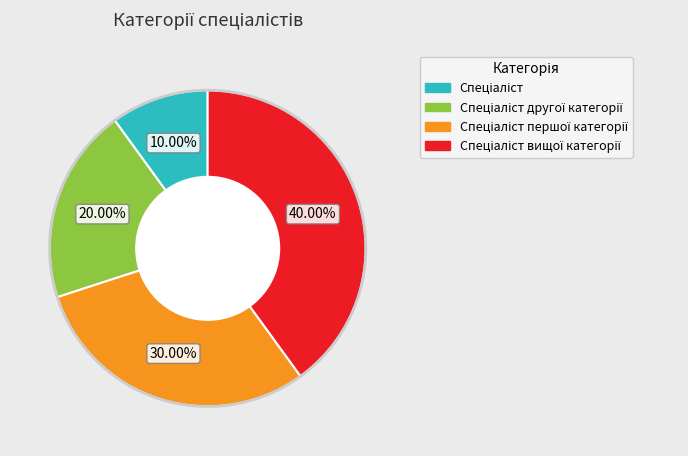

Is there any slice that represents more than half of the pie?

No